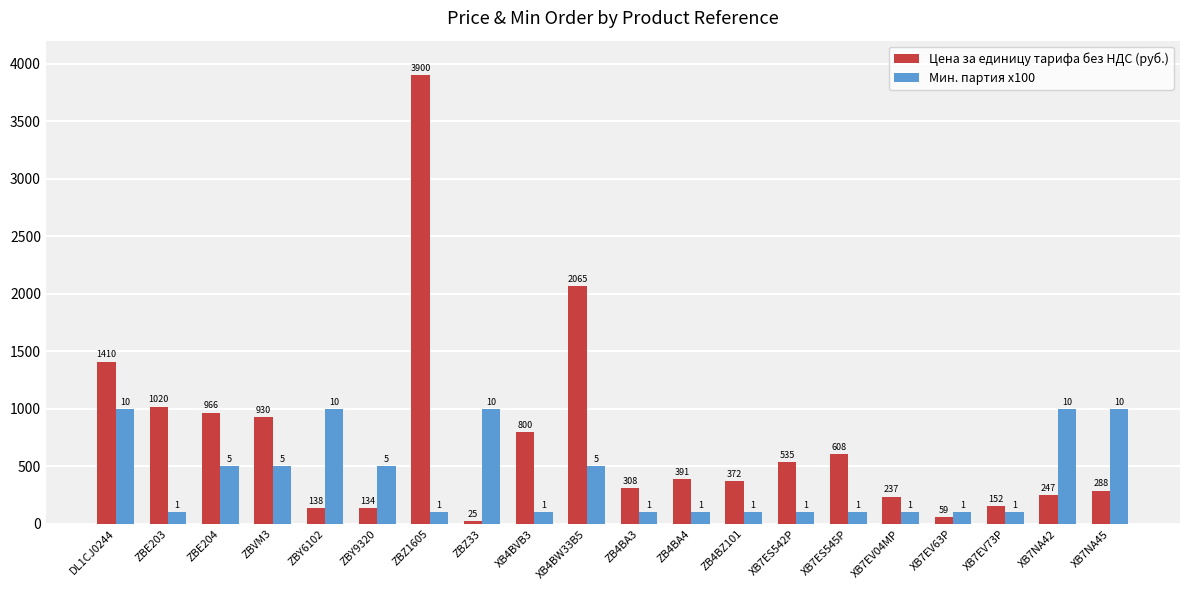

Reading right to left, extract all data points from this chart.

Цена за единицу тарифа без НДС (руб.): XB7NA45=288.0	XB7NA42=247.0	XB7EV73P=152.5	XB7EV63P=59.3	XB7EV04MP=237.0	XB7ES545P=608.5	XB7ES542P=535.0	ZB4BZ101=372.5	ZB4BA4=391.0	ZB4BA3=308.0	XB4BW33B5=2065.0	XB4BVB3=800.0	ZBZ33=24.6	ZBZ1605=3900.0	ZBY9320=134.0	ZBY6102=137.5	ZBVM3=929.5	ZBE204=965.5	ZBE203=1020.0	DL1CJ0244=1410.0
Мин. партия x100: XB7NA45=1000.0	XB7NA42=1000.0	XB7EV73P=100.0	XB7EV63P=100.0	XB7EV04MP=100.0	XB7ES545P=100.0	XB7ES542P=100.0	ZB4BZ101=100.0	ZB4BA4=100.0	ZB4BA3=100.0	XB4BW33B5=500.0	XB4BVB3=100.0	ZBZ33=1000.0	ZBZ1605=100.0	ZBY9320=500.0	ZBY6102=1000.0	ZBVM3=500.0	ZBE204=500.0	ZBE203=100.0	DL1CJ0244=1000.0